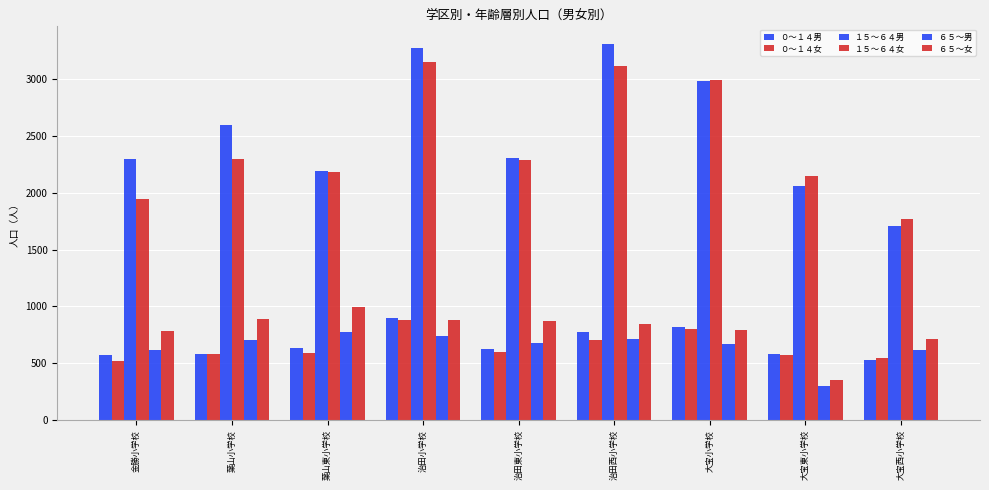

How many series are shown in this chart?

6